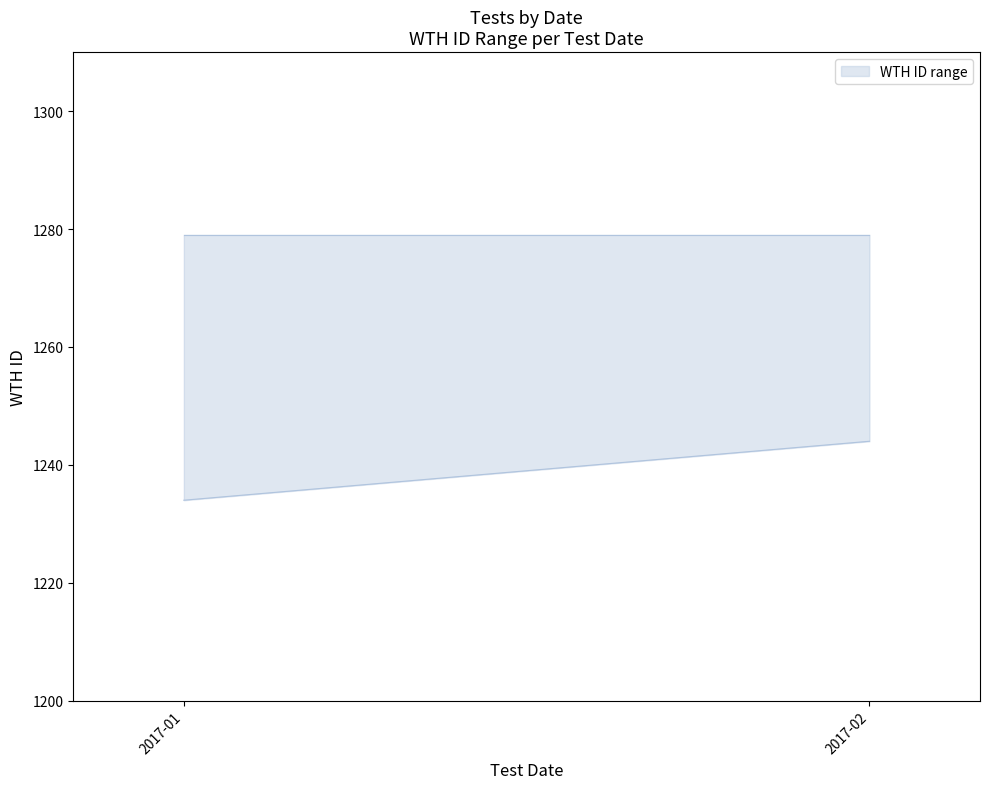

What is the label of the 2nd point from the right?

2017-01-01